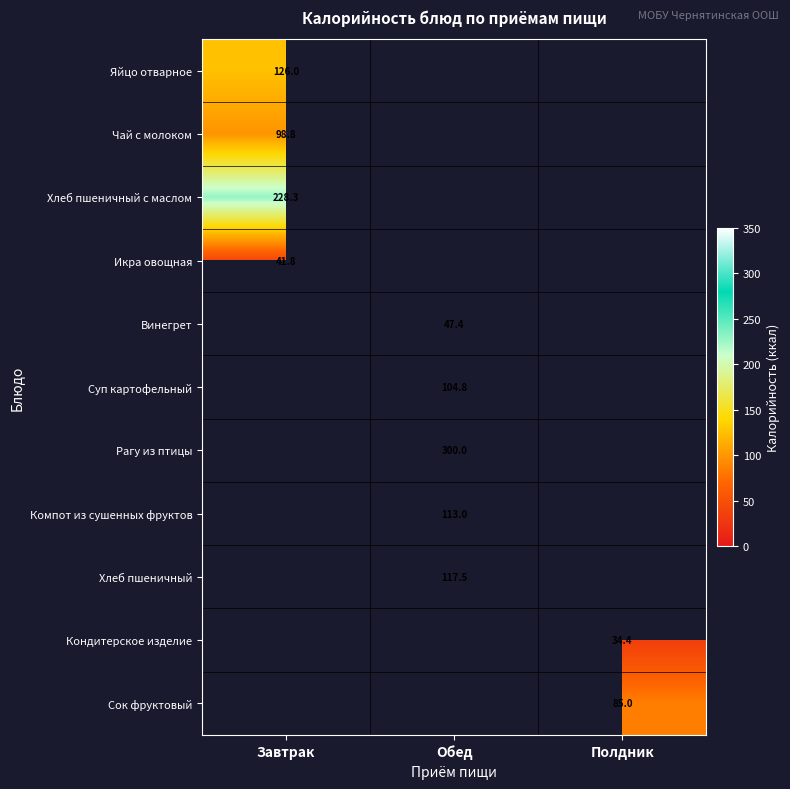

The Сок фруктовый series shows 42.4 at Полдник. True or false?

False